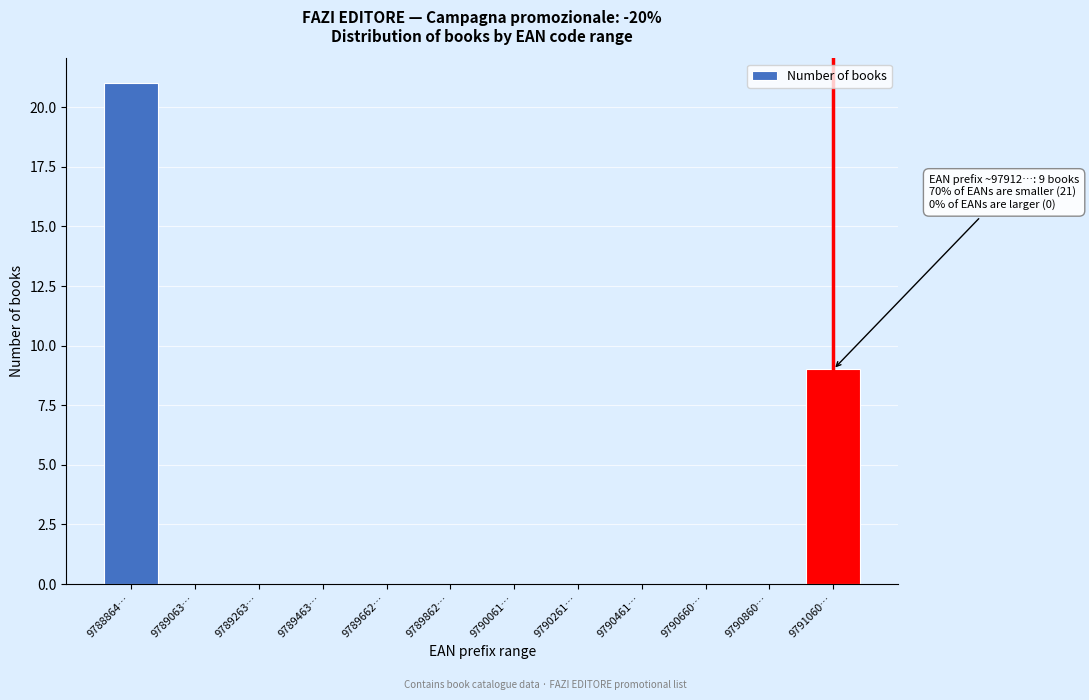

Reading left to right, extract all data points from this chart.

9788864…=21	9789063…=0	9789263…=0	9789463…=0	9789662…=0	9789862…=0	9790061…=0	9790261…=0	9790461…=0	9790660…=0	9790860…=0	9791060…=9